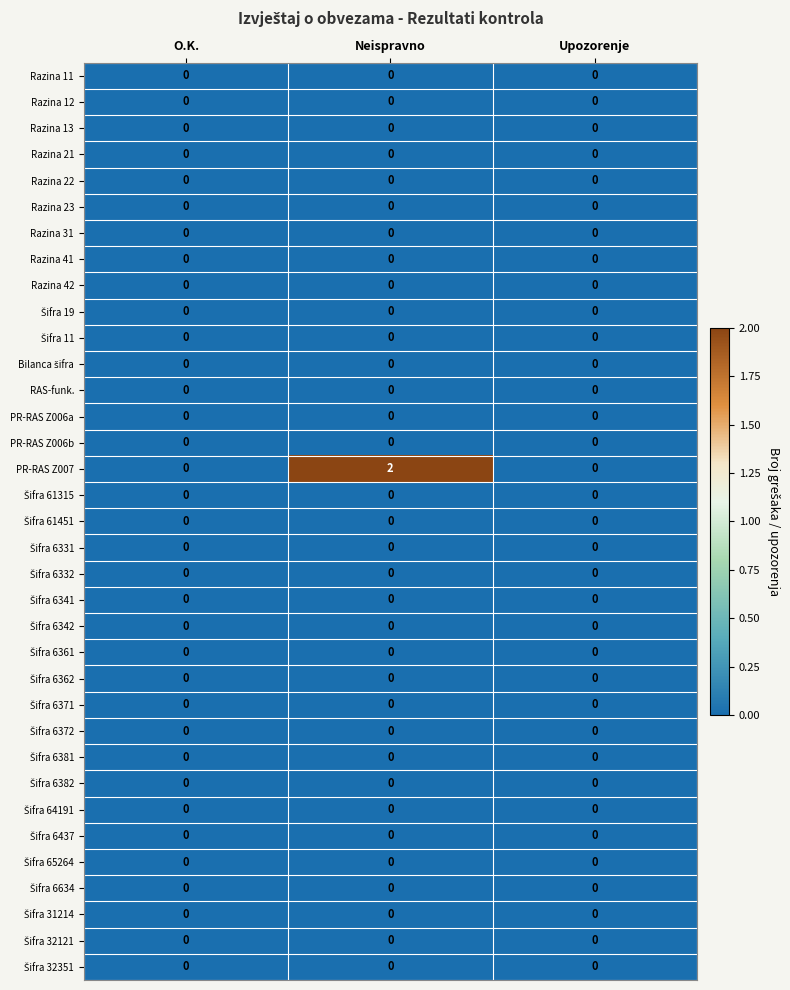

Which series changed the most between Neispravno and Upozorenje?

PR-RAS Z007